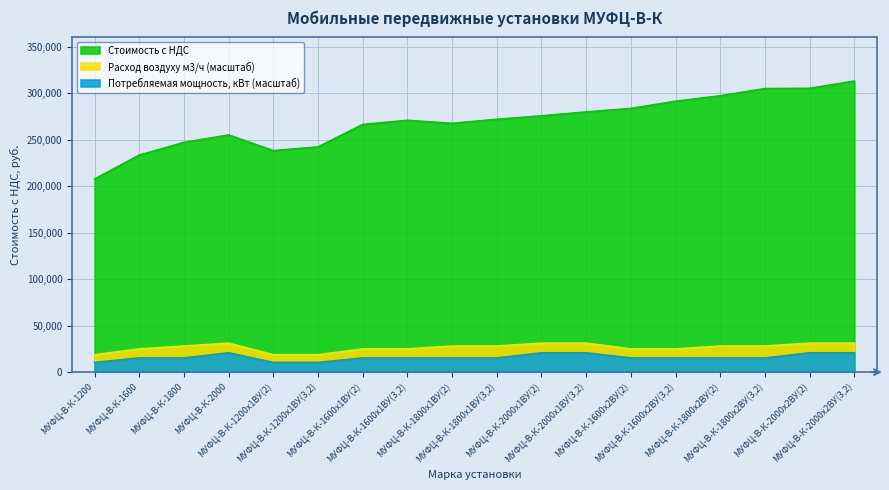

How many values in the Потребляемая мощность, кВт series are below 15234?

3